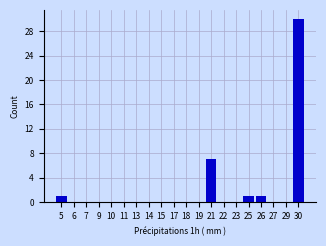

Reading right to left, list all the values displayed in this chart.

30=30	29=0	27=0	26=1	25=1	23=0	22=0	21=7	19=0	18=0	17=0	15=0	14=0	13=0	11=0	10=0	9=0	7=0	6=0	5=1